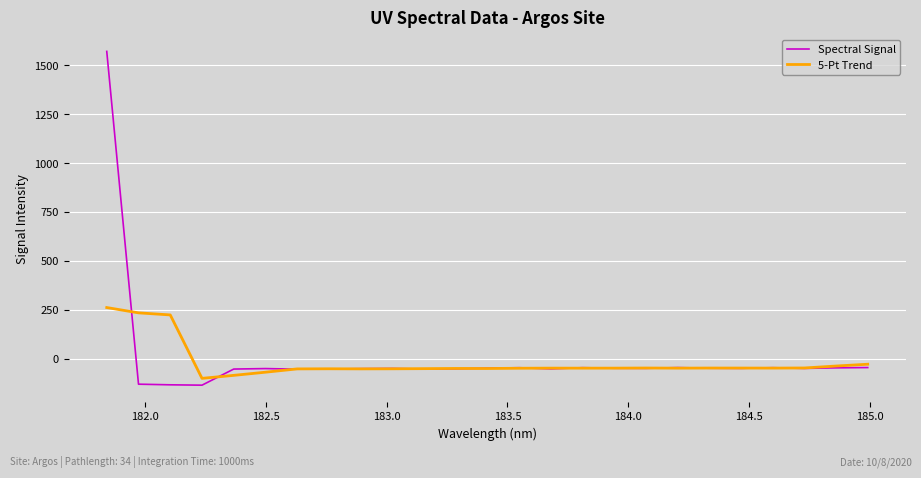

What is the lowest value of the Spectral Signal series?

-135.5